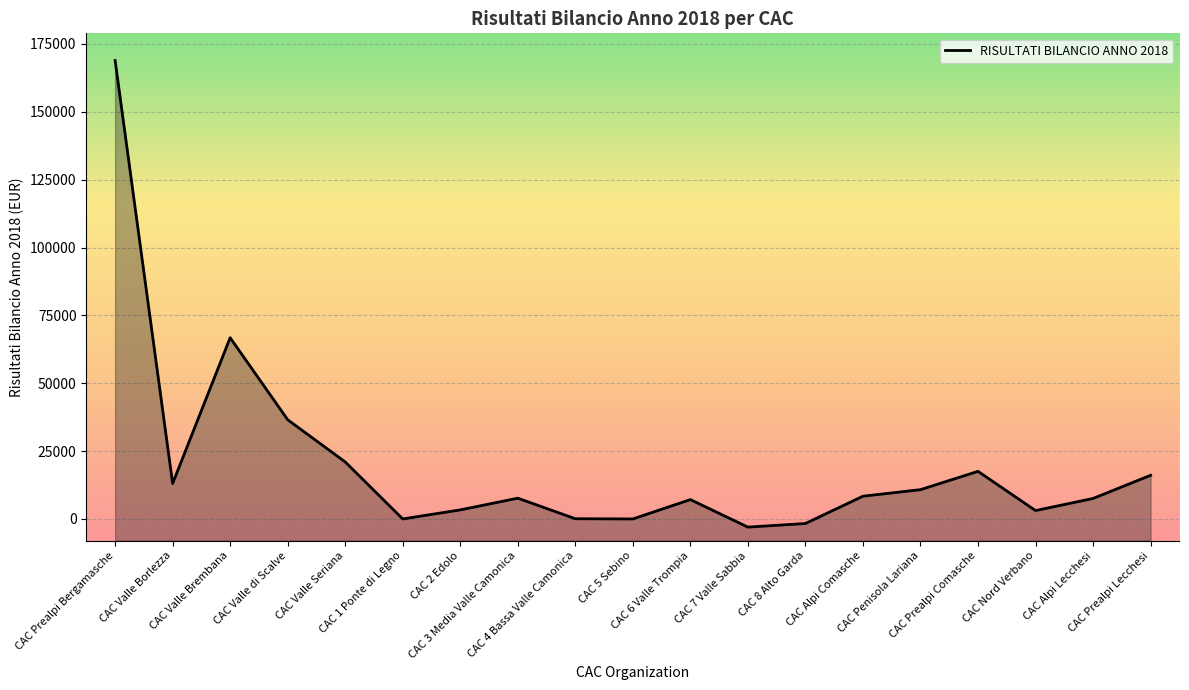

At which category does the data reach its first local valley?

CAC Valle Borlezza